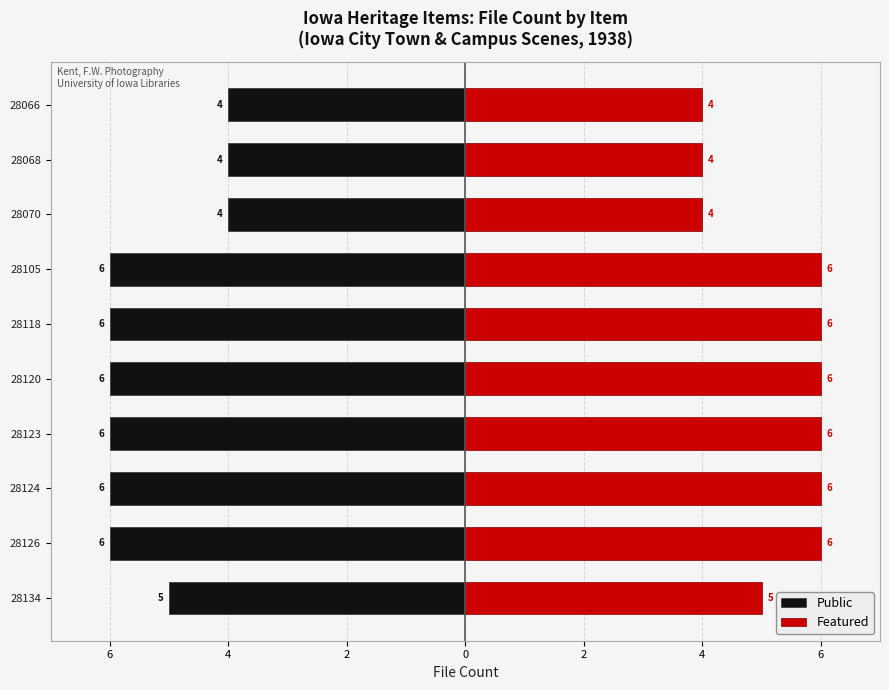

What is the difference between the Featured values at 28066 and 28118?

2